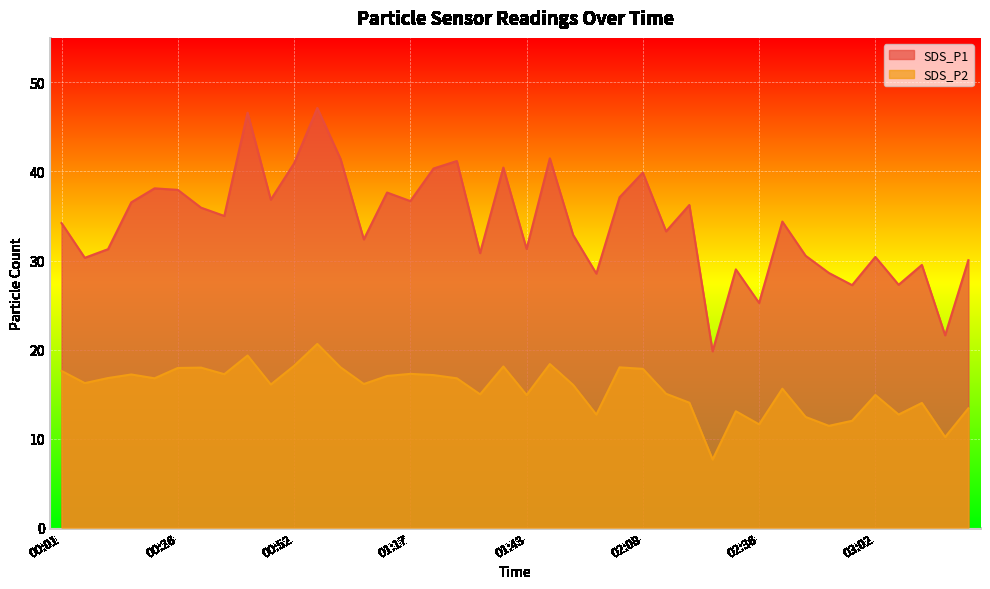

Reading left to right, what are all the values shown in this chart?

SDS_P1: 00:01=34.2	00:06=30.3	00:11=31.3	00:16=36.5	00:21=38.1	00:26=37.9	00:32=35.9	00:37=35.0	00:42=46.6	00:47=36.8	00:52=40.9	00:57=47.1	01:02=41.4	01:07=32.4	01:12=37.6	01:17=36.7	01:22=40.3	01:27=41.2	01:32=30.8	01:37=40.4	01:43=31.3	01:48=41.5	01:53=32.9	01:58=28.5	02:03=37.1	02:08=39.9	02:14=33.3	02:20=36.2	02:25=19.8	02:31=29.0	02:36=25.2	02:41=34.4	02:46=30.5	02:51=28.6	02:57=27.2	03:02=30.4	03:07=27.3	03:12=29.5	03:17=21.6	03:22=30.0
SDS_P2: 00:01=17.6	00:06=16.2	00:11=16.8	00:16=17.2	00:21=16.8	00:26=17.9	00:32=18.0	00:37=17.2	00:42=19.3	00:47=16.1	00:52=18.2	00:57=20.6	01:02=18.0	01:07=16.1	01:12=17.0	01:17=17.3	01:22=17.1	01:27=16.8	01:32=15.0	01:37=18.1	01:43=14.9	01:48=18.4	01:53=16.0	01:58=12.7	02:03=18.0	02:08=17.8	02:14=15.0	02:20=14.0	02:25=7.7	02:31=13.1	02:36=11.6	02:41=15.6	02:46=12.4	02:51=11.4	02:57=12.0	03:02=14.9	03:07=12.7	03:12=14.0	03:17=10.2	03:22=13.4